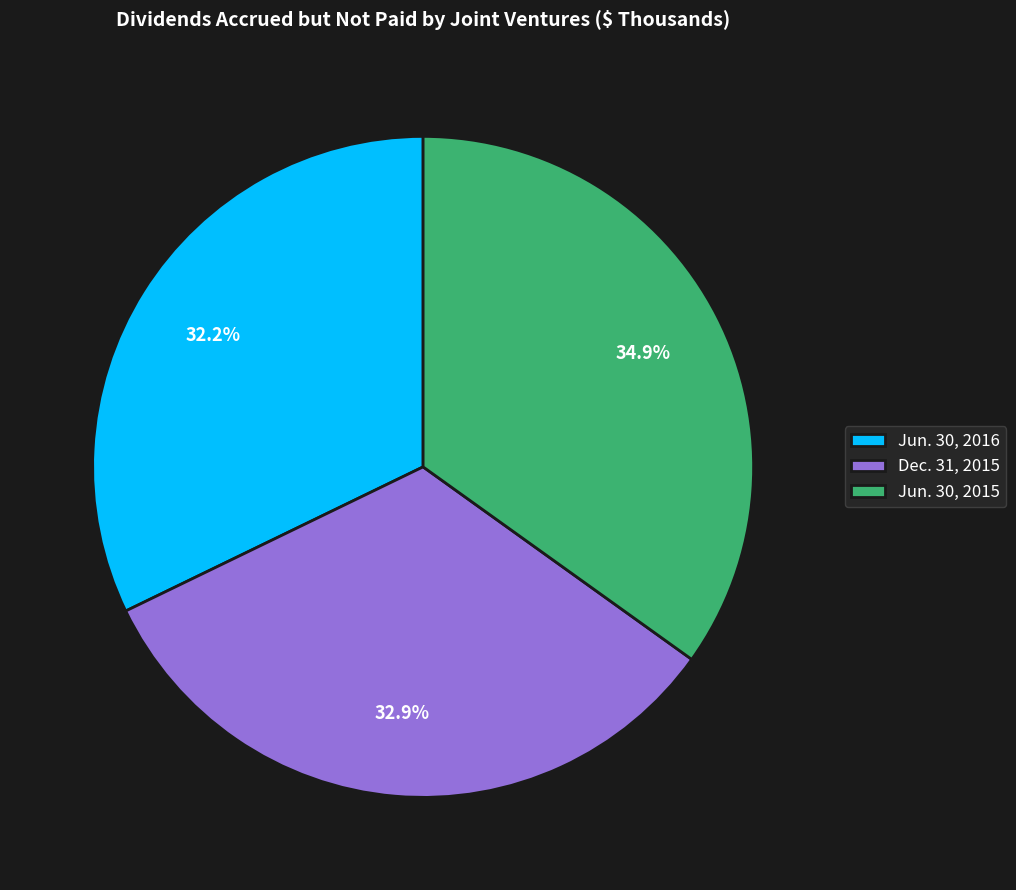

Which has a higher value, Jun. 30, 2016 or Jun. 30, 2015?

Jun. 30, 2015